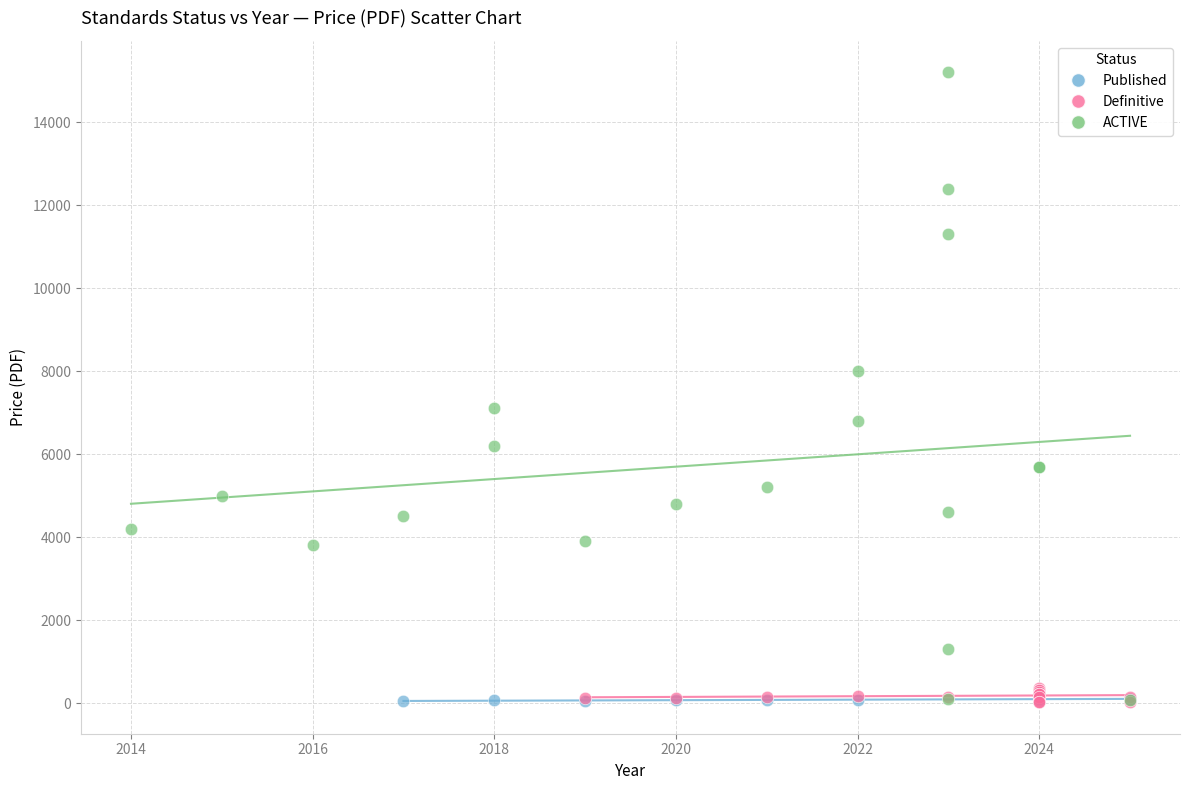

Which series reaches the maximum Y coordinate?

ACTIVE